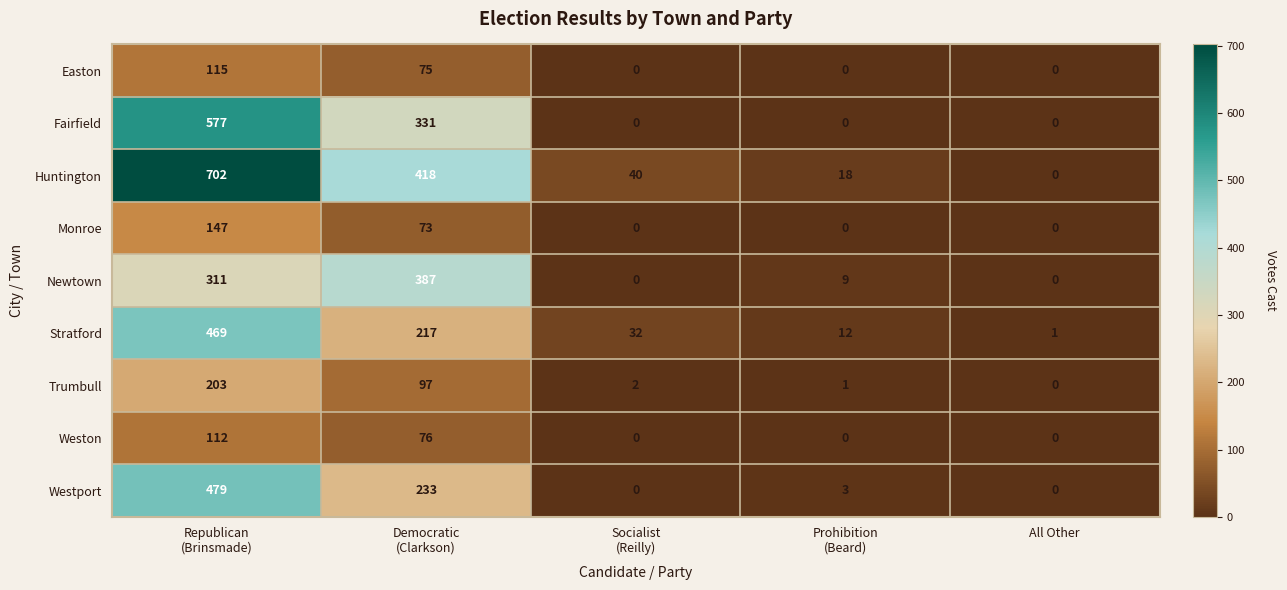

What is the average value of the Huntington series?

236